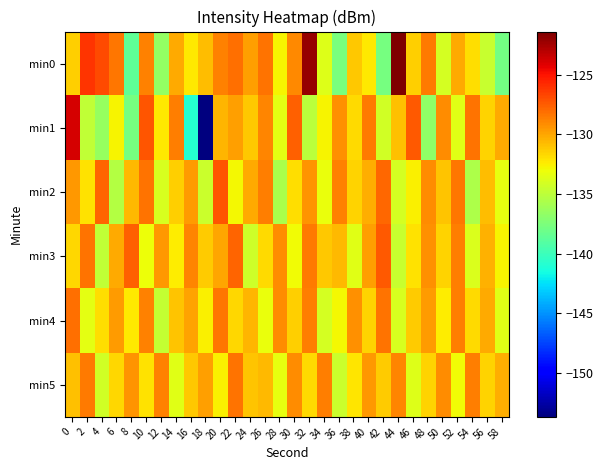

At which category does the chart reach its peak across all series?

44